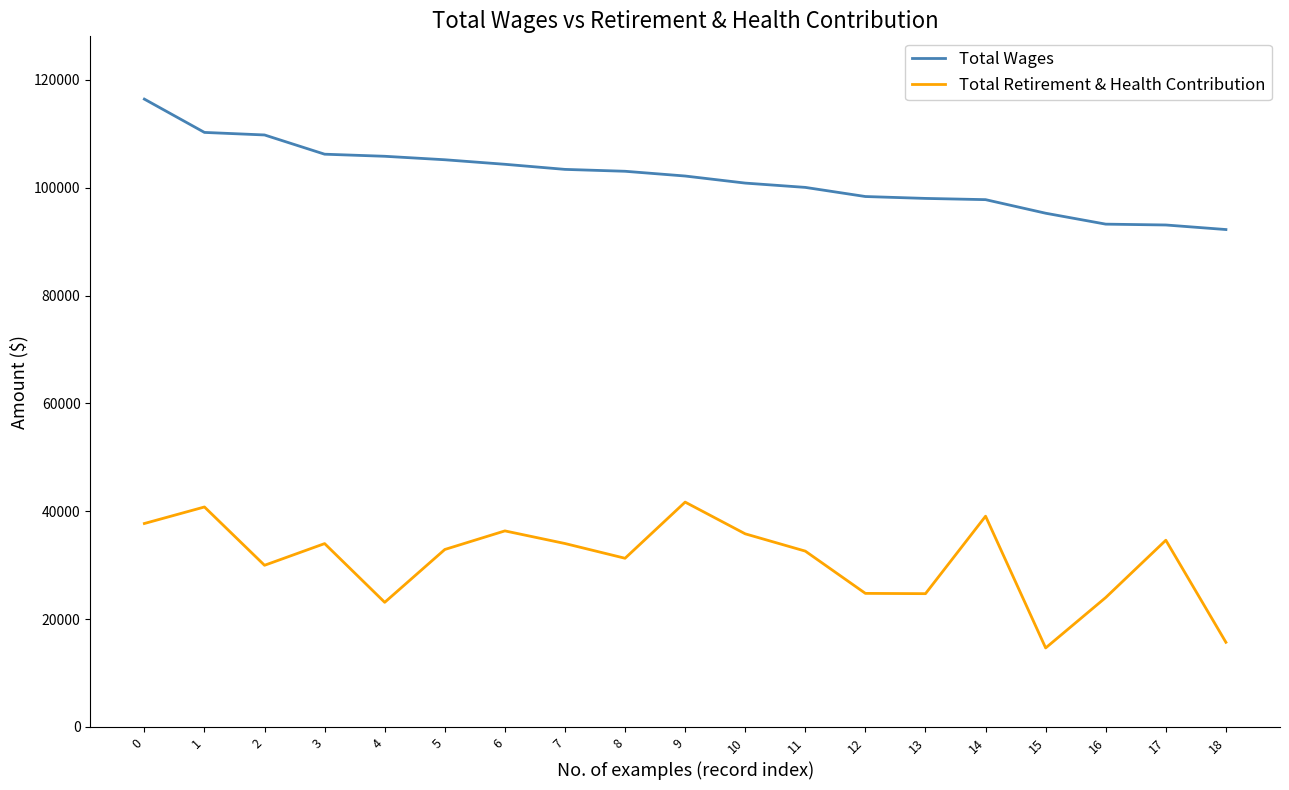

What is the smallest value displayed?

14649